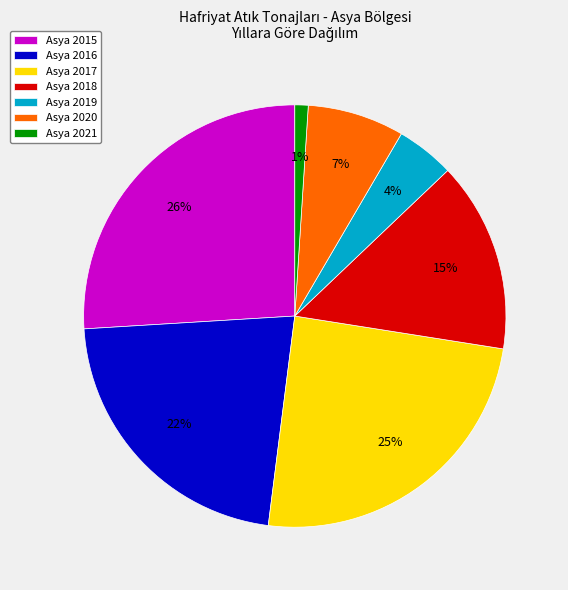

To the nearest percent, what percentage of the pie is Asya 2016?

22%